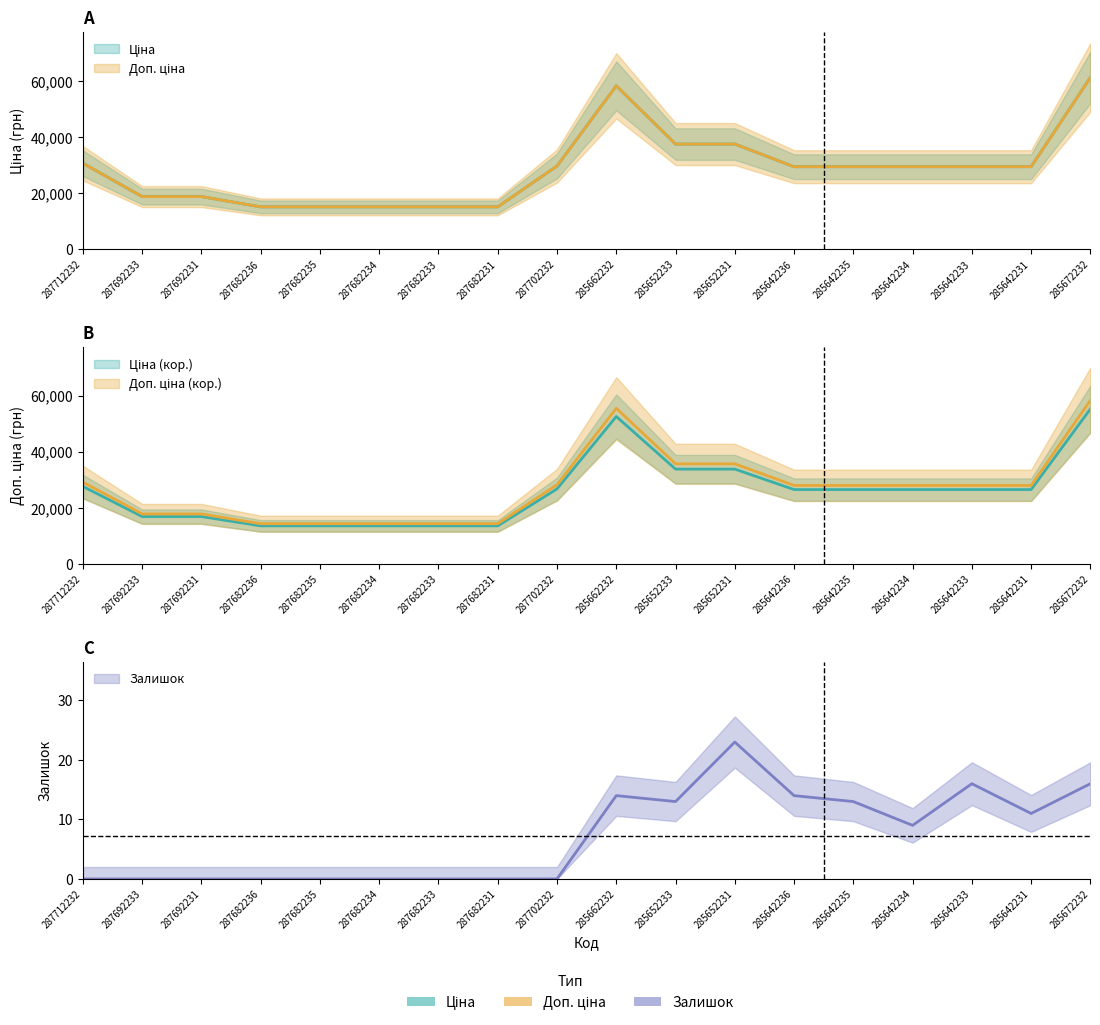

True or false: Залишок has more than 0 points higher than both neighbors.

True